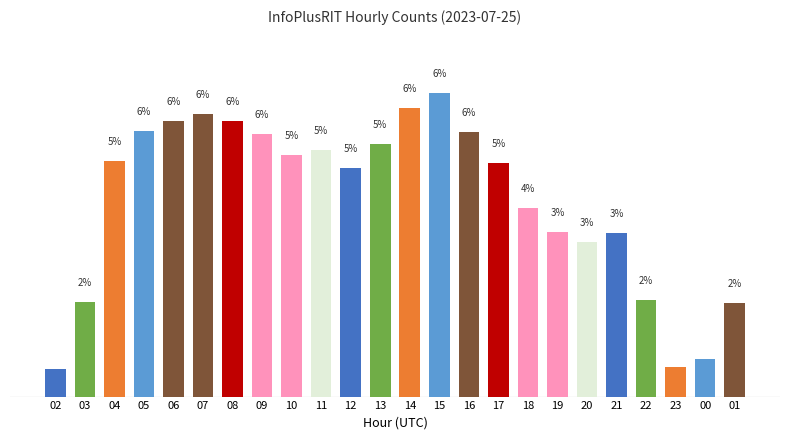

Reading left to right, extract all data points from this chart.

0.6	2.0	5.0	5.6	5.9	6.0	5.9	5.6	5.1	5.2	4.9	5.4	6.1	6.4	5.6	5.0	4.0	3.5	3.3	3.5	2.0	0.6	0.8	2.0